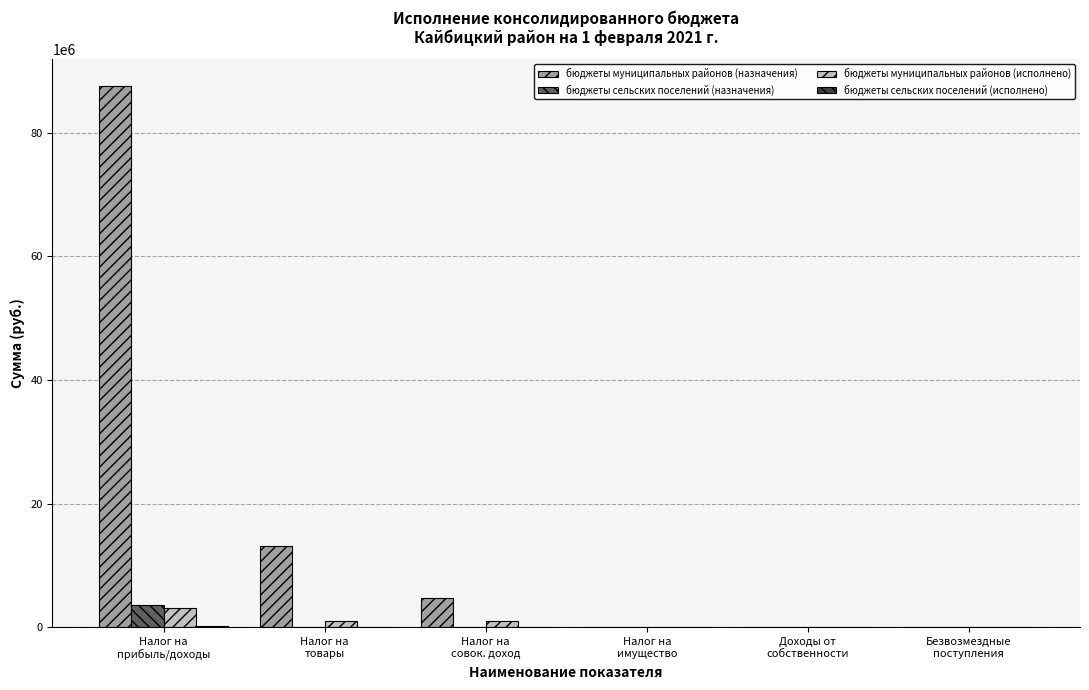

Which series has the largest total across all categories?

бюджеты муниципальных районов (назначения)